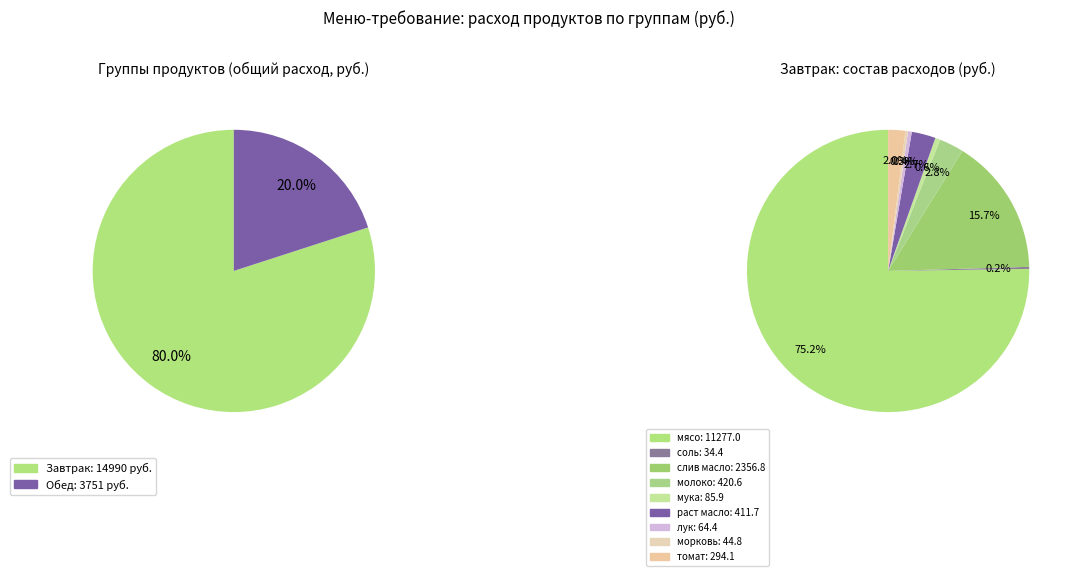

True or false: чай accounts for 11% of the total.

False